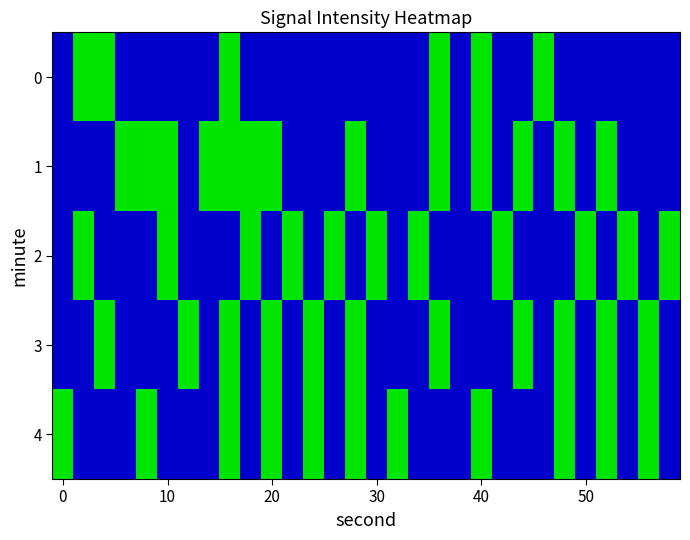

Which series has the largest total across all categories?

1